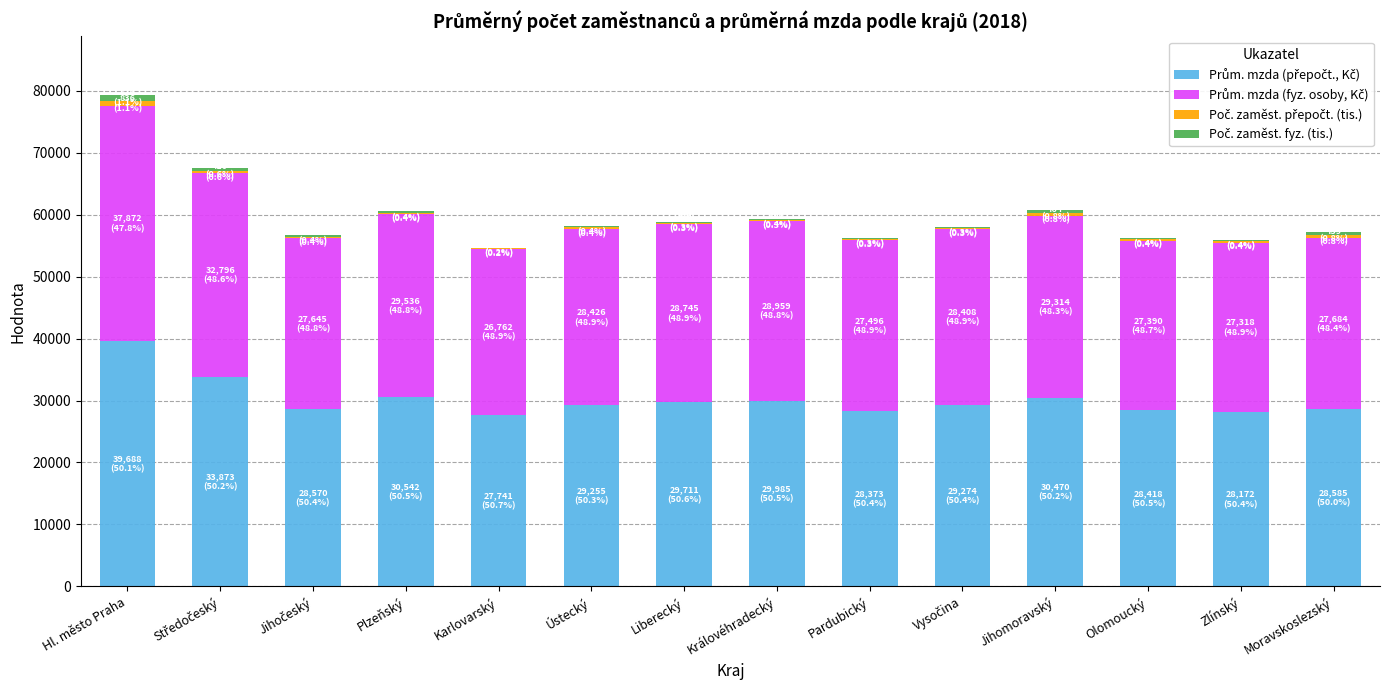

At which category is the sum across all series the highest?

Hl. město Praha